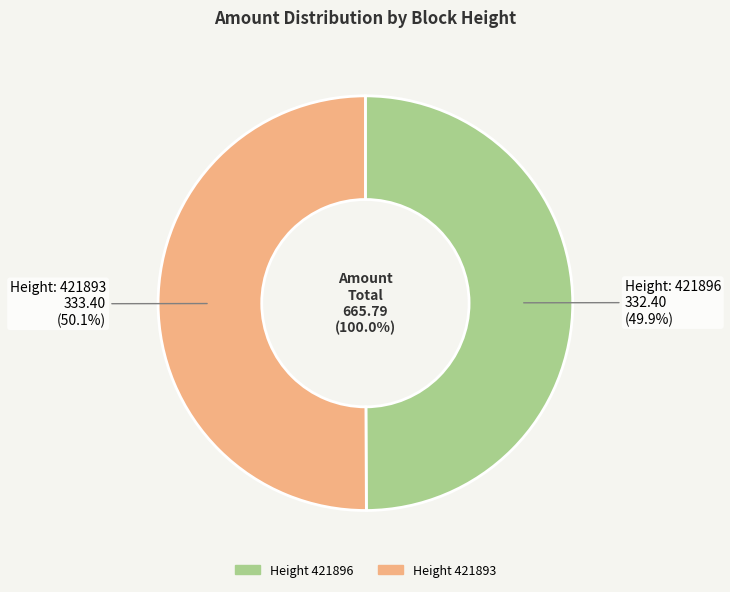

Rank the categories by value from highest to lowest.

421893, 421896